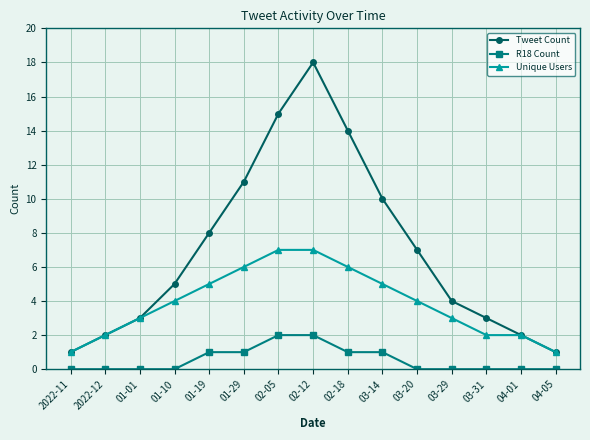

Reading right to left, list all the values displayed in this chart.

Tweet Count: 1	2	3	4	7	10	14	18	15	11	8	5	3	2	1
R18 Count: 0	0	0	0	0	1	1	2	2	1	1	0	0	0	0
Unique Users: 1	2	2	3	4	5	6	7	7	6	5	4	3	2	1